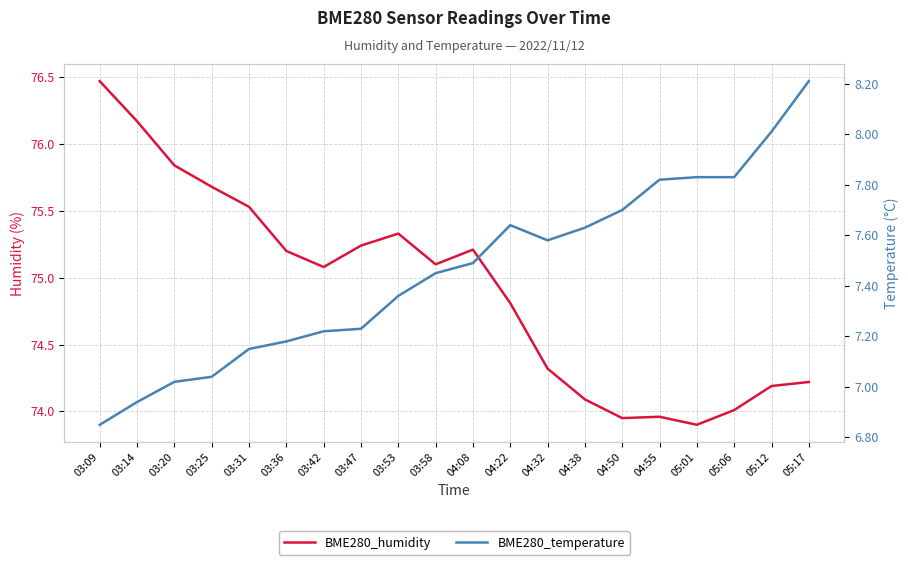

Which series has the largest total across all categories?

BME280_humidity